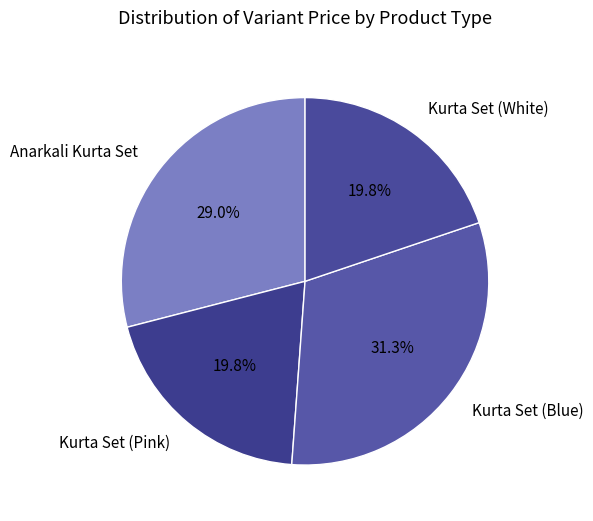

How many slices are in this pie chart?

4